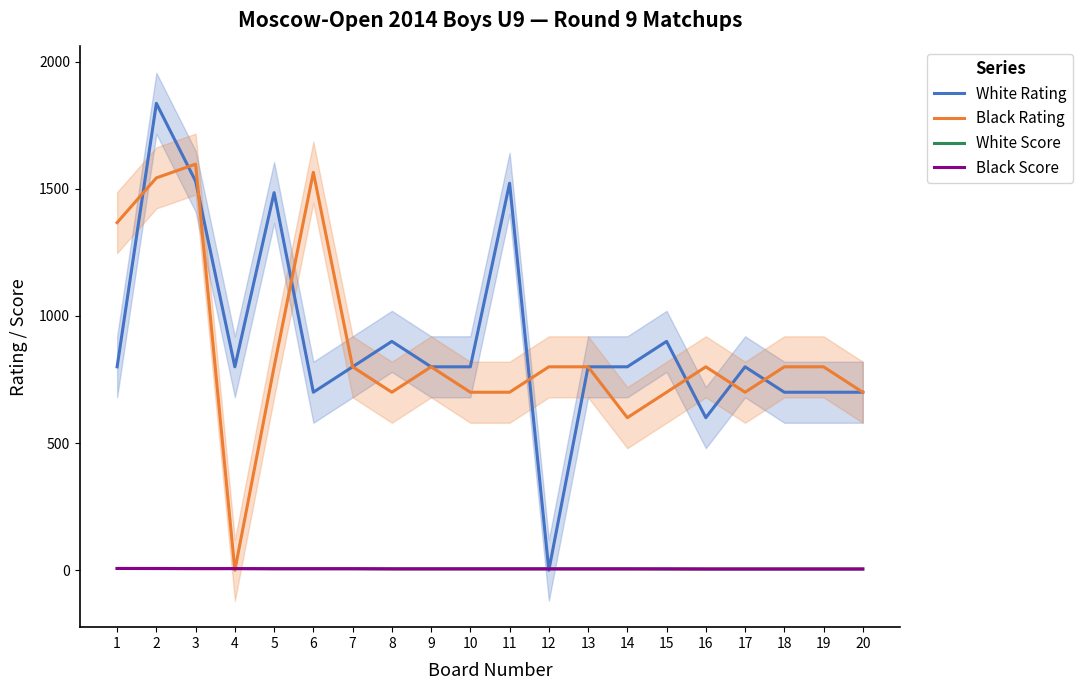

What is the difference between the maximum and minimum values in the White Score series?

2.0